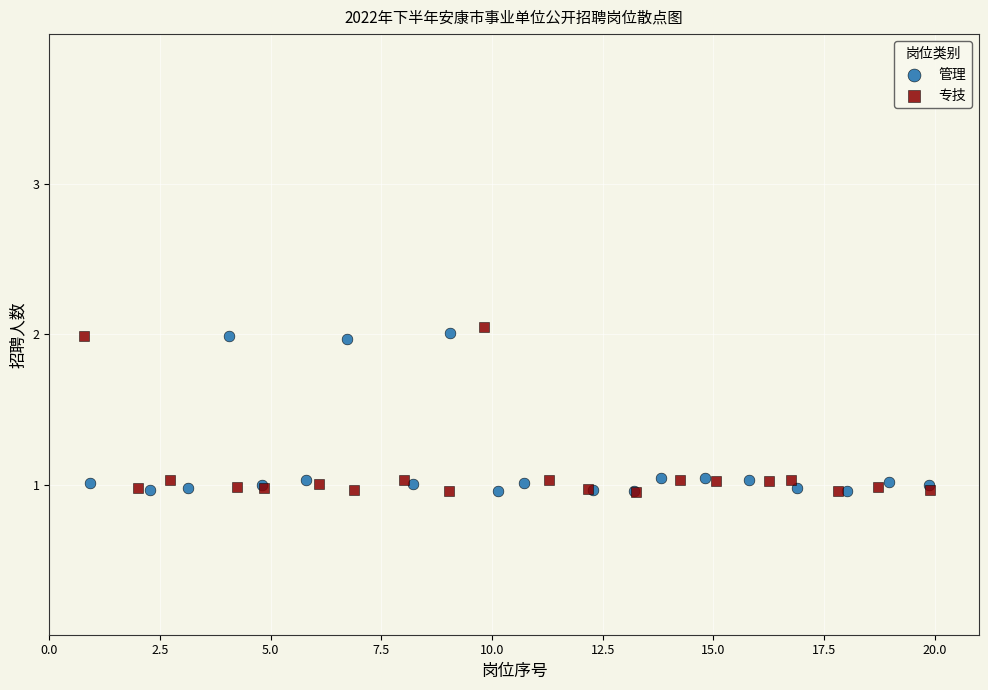

What are all the series names shown in the legend?

管理, 专技